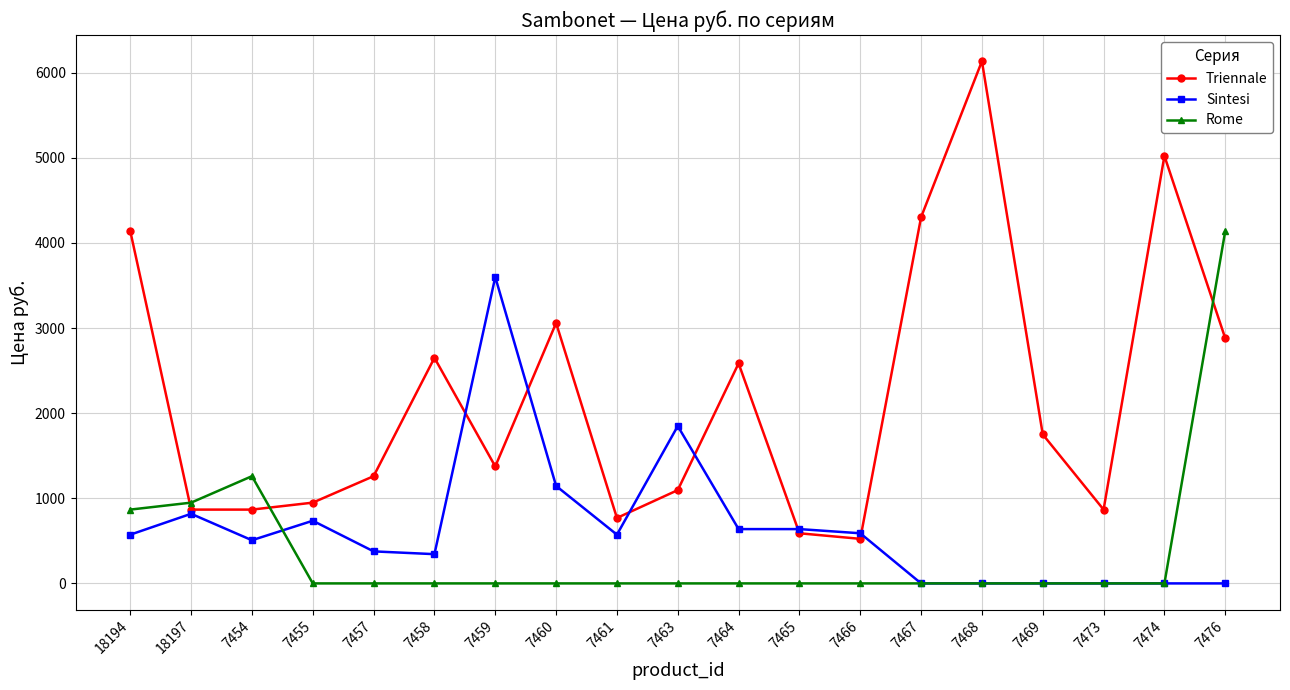

At which label is Rome closest to 2069?

7454